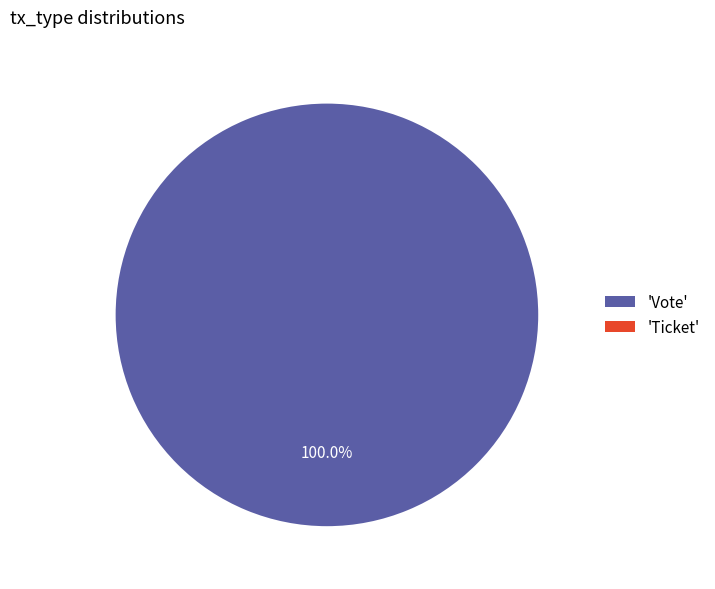

To the nearest percent, what percentage of the pie is Vote?

100%